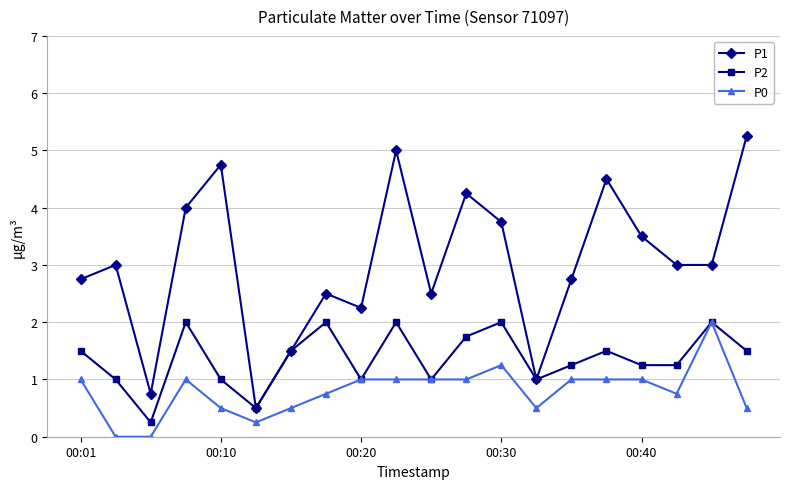

Which series has the largest total across all categories?

P1